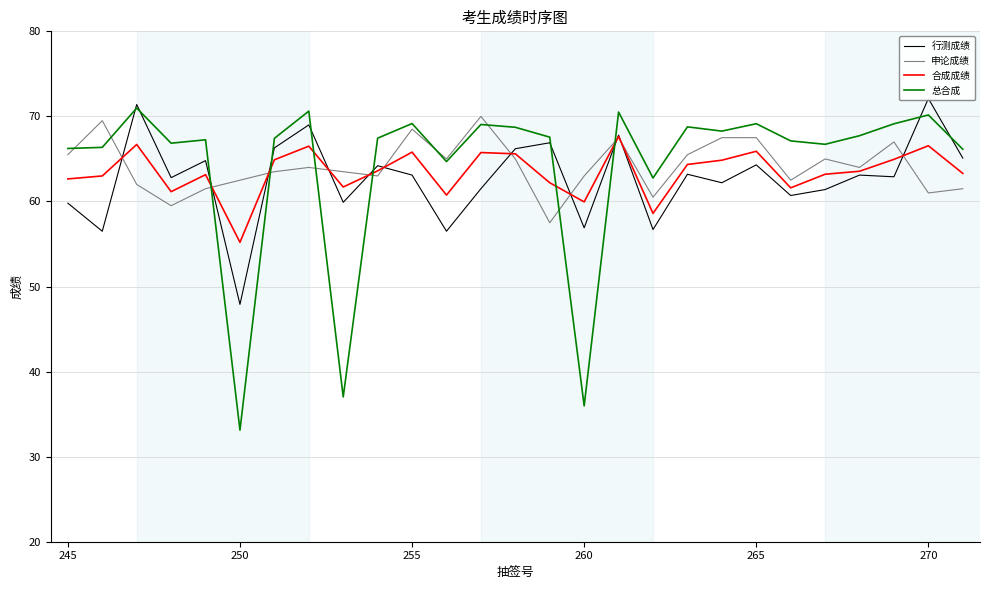

What is the value of the 申论成绩 point at the 17th from the left?

67.5